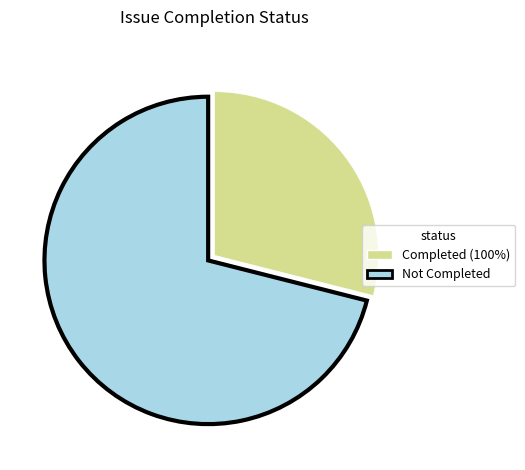

Is there any slice that represents more than half of the pie?

Yes